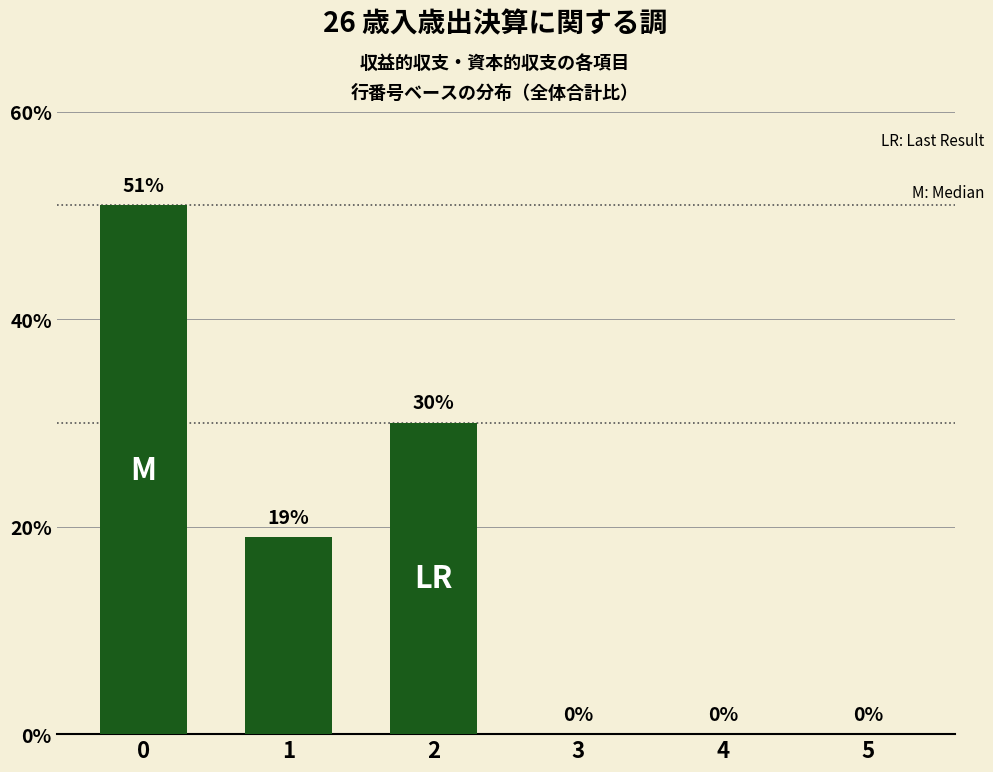

What is the maximum value shown in the chart?

51